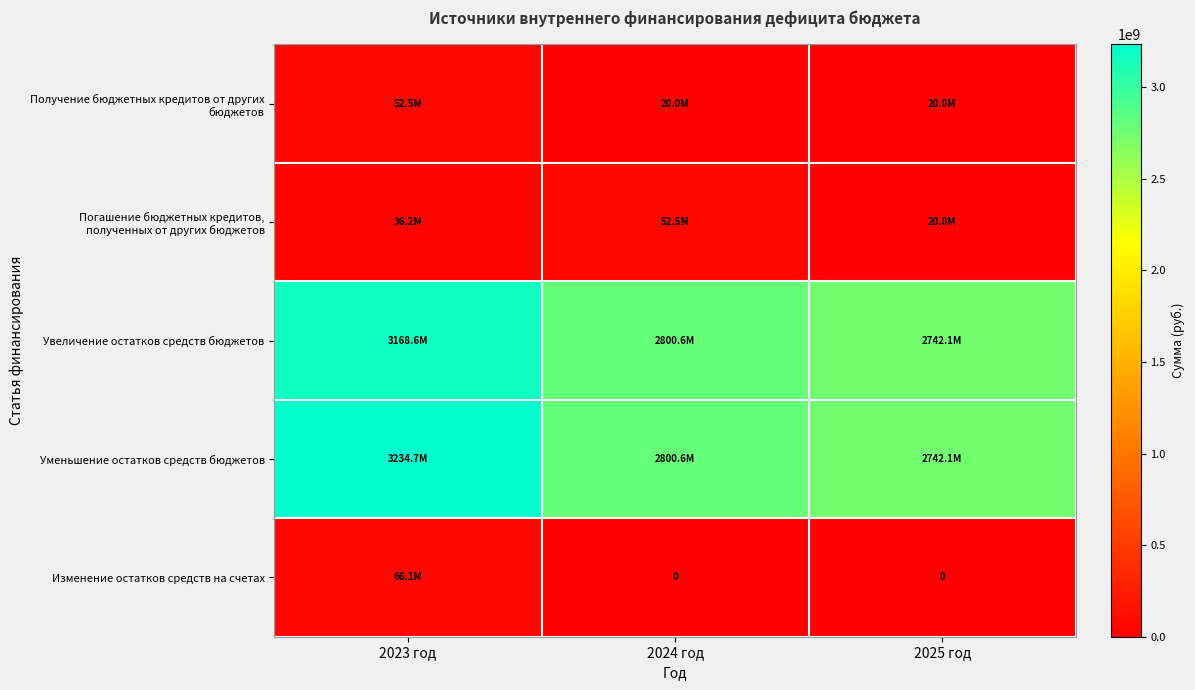

Rank the series at 2024 год from lowest to highest value.

Изменение остатков средств на счетах, Получение бюджетных кредитов от других бюджетов, Погашение бюджетных кредитов, полученных от других бюджетов, Увеличение остатков средств бюджетов, Уменьшение остатков средств бюджетов